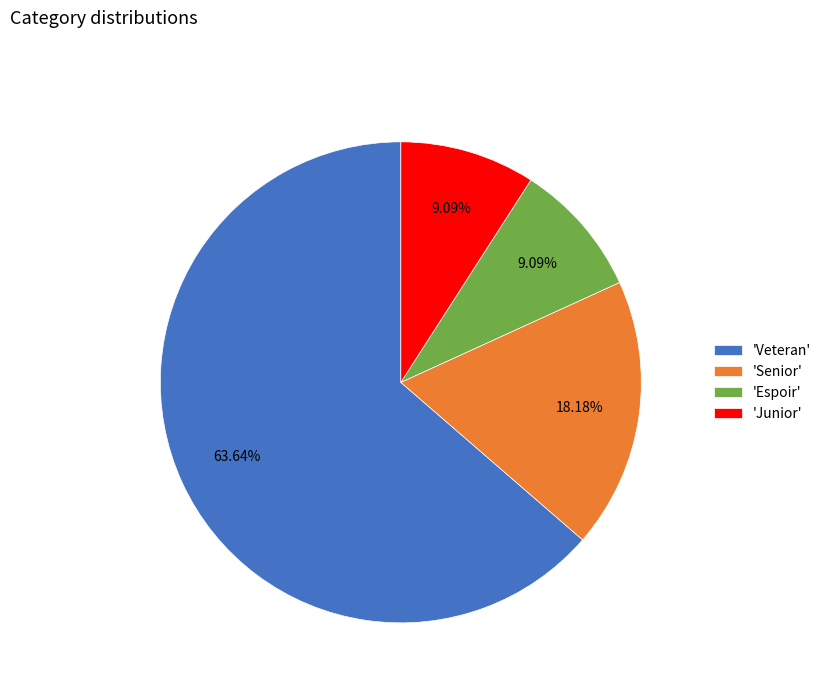

To the nearest percent, what is the difference between the largest and smallest slice percentages?

55%